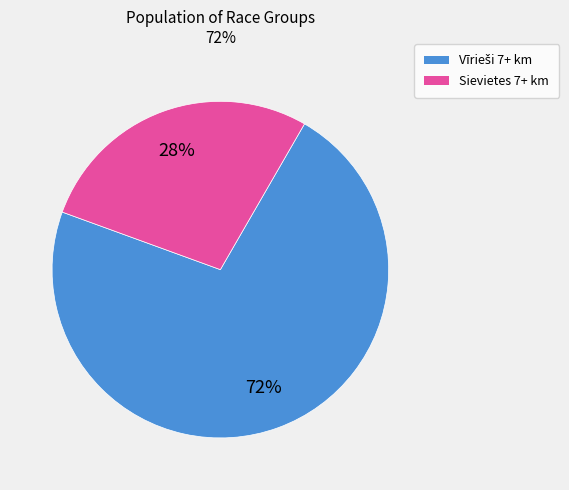

Is it true that Sievietes 7+ km is 28% of the pie?

True